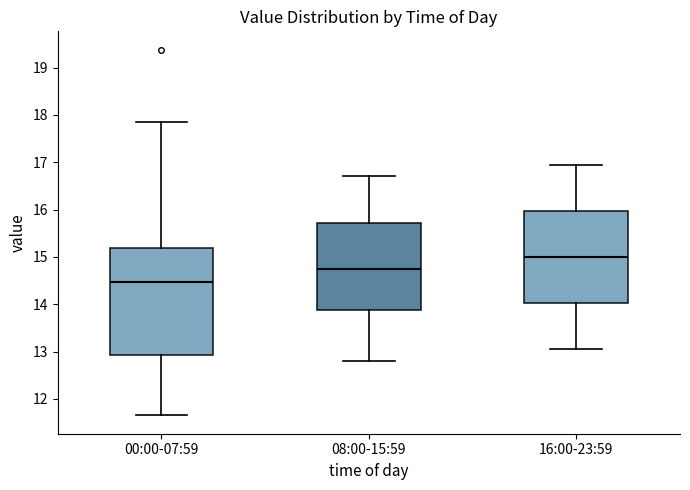

Reading left to right, transcribe this box plot: for each box, give where its median line is, the range the box spans, and where its two whiskers end, as read against the y-axis. The values are not printed on the chart, so give them approximately, as read against the axis.

00:00-07:59: median 14.5, box 12.9 to 15.2, whiskers 11.7 to 17.9
08:00-15:59: median 14.8, box 13.9 to 15.7, whiskers 12.8 to 16.7
16:00-23:59: median 15.0, box 14.0 to 16.0, whiskers 13.1 to 17.0